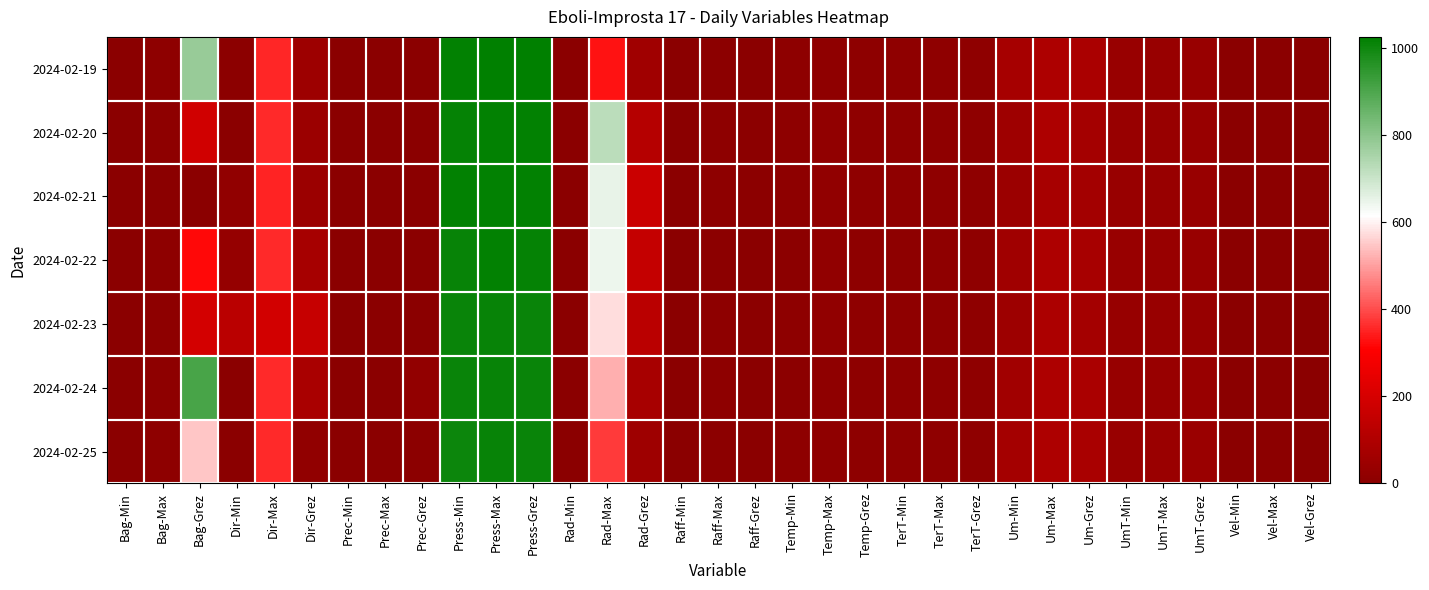

Reading left to right, transcribe all the data shown in this chart.

2024-02-19: Bag-Min=0.0	Bag-Max=10.0	Bag-Grez=777.8	Dir-Min=6.0	Dir-Max=355.0	Dir-Grez=51.0	Prec-Min=0.0	Prec-Max=0.0	Prec-Grez=0.0	Press-Min=1017.8	Press-Max=1024.5	Press-Grez=1020.7	Rad-Min=0.0	Rad-Max=328.5	Rad-Grez=57.6	Raff-Min=0.5	Raff-Max=4.6	Raff-Grez=1.8	Temp-Min=8.3	Temp-Max=15.3	Temp-Grez=11.6	TerT-Min=12.8	TerT-Max=14.0	TerT-Grez=13.4	Um-Min=74.0	Um-Max=94.0	Um-Grez=87.6	UmT-Min=38.0	UmT-Max=38.2	UmT-Grez=38.1	Vel-Min=0.3	Vel-Max=2.8	Vel-Grez=1.1
2024-02-20: Bag-Min=0.0	Bag-Max=10.0	Bag-Grez=188.0	Dir-Min=2.0	Dir-Max=358.0	Dir-Grez=47.0	Prec-Min=0.0	Prec-Max=0.0	Prec-Grez=0.0	Press-Min=1015.1	Press-Max=1018.7	Press-Grez=1016.7	Rad-Min=0.0	Rad-Max=721.6	Rad-Grez=115.7	Raff-Min=1.1	Raff-Max=10.0	Raff-Grez=6.2	Temp-Min=8.1	Temp-Max=18.3	Temp-Grez=13.4	TerT-Min=12.6	TerT-Max=14.1	TerT-Grez=13.2	Um-Min=54.0	Um-Max=94.0	Um-Grez=69.5	UmT-Min=37.2	UmT-Max=38.1	UmT-Grez=37.7	Vel-Min=0.6	Vel-Max=5.7	Vel-Grez=3.6
2024-02-21: Bag-Min=0.0	Bag-Max=0.0	Bag-Grez=0.0	Dir-Min=18.0	Dir-Max=349.0	Dir-Grez=47.0	Prec-Min=0.0	Prec-Max=0.0	Prec-Grez=0.0	Press-Min=1017.4	Press-Max=1020.4	Press-Grez=1018.8	Rad-Min=0.0	Rad-Max=649.7	Rad-Grez=171.0	Raff-Min=0.8	Raff-Max=9.9	Raff-Grez=5.3	Temp-Min=8.7	Temp-Max=18.3	Temp-Grez=12.9	TerT-Min=12.7	TerT-Max=14.4	TerT-Grez=13.4	Um-Min=45.0	Um-Max=79.0	Um-Grez=66.7	UmT-Min=36.6	UmT-Max=37.2	UmT-Grez=37.0	Vel-Min=0.6	Vel-Max=5.1	Vel-Grez=3.1
2024-02-22: Bag-Min=0.0	Bag-Max=10.0	Bag-Grez=319.2	Dir-Min=30.0	Dir-Max=359.0	Dir-Grez=76.0	Prec-Min=0.0	Prec-Max=0.0	Prec-Grez=0.0	Press-Min=1012.0	Press-Max=1018.9	Press-Grez=1016.0	Rad-Min=0.0	Rad-Max=644.0	Rad-Grez=155.3	Raff-Min=0.6	Raff-Max=6.5	Raff-Grez=3.4	Temp-Min=5.5	Temp-Max=16.5	Temp-Grez=10.2	TerT-Min=11.9	TerT-Max=14.1	TerT-Grez=12.9	Um-Min=57.0	Um-Max=94.0	Um-Grez=76.2	UmT-Min=36.1	UmT-Max=36.7	UmT-Grez=36.3	Vel-Min=0.3	Vel-Max=4.2	Vel-Grez=2.1
2024-02-23: Bag-Min=0.0	Bag-Max=10.0	Bag-Grez=195.5	Dir-Min=125.0	Dir-Max=192.0	Dir-Grez=159.0	Prec-Min=0.0	Prec-Max=0.6	Prec-Grez=3.4	Press-Min=1005.4	Press-Max=1012.0	Press-Grez=1007.3	Rad-Min=0.0	Rad-Max=576.0	Rad-Grez=125.1	Raff-Min=1.0	Raff-Max=8.9	Raff-Grez=4.3	Temp-Min=9.6	Temp-Max=18.6	Temp-Grez=14.3	TerT-Min=12.3	TerT-Max=14.5	TerT-Grez=13.4	Um-Min=50.0	Um-Max=91.0	Um-Grez=70.4	UmT-Min=35.5	UmT-Max=36.1	UmT-Grez=35.9	Vel-Min=0.5	Vel-Max=5.0	Vel-Grez=2.5
2024-02-24: Bag-Min=0.0	Bag-Max=10.0	Bag-Grez=905.7	Dir-Min=0.0	Dir-Max=357.0	Dir-Grez=84.0	Prec-Min=0.0	Prec-Max=1.8	Prec-Grez=21.0	Press-Min=1005.6	Press-Max=1009.4	Press-Grez=1008.1	Rad-Min=0.0	Rad-Max=517.2	Rad-Grez=76.9	Raff-Min=0.5	Raff-Max=8.8	Raff-Grez=2.5	Temp-Min=8.0	Temp-Max=14.7	Temp-Grez=11.0	TerT-Min=13.2	TerT-Max=14.2	TerT-Grez=13.8	Um-Min=62.0	Um-Max=94.0	Um-Grez=86.4	UmT-Min=35.5	UmT-Max=40.0	UmT-Grez=38.8	Vel-Min=0.4	Vel-Max=5.2	Vel-Grez=1.5
2024-02-25: Bag-Min=0.0	Bag-Max=10.0	Bag-Grez=546.0	Dir-Min=1.0	Dir-Max=357.0	Dir-Grez=18.0	Prec-Min=0.0	Prec-Max=0.4	Prec-Grez=6.2	Press-Min=1003.2	Press-Max=1008.7	Press-Grez=1005.4	Rad-Min=0.0	Rad-Max=378.6	Rad-Grez=52.6	Raff-Min=0.8	Raff-Max=7.9	Raff-Grez=3.0	Temp-Min=9.0	Temp-Max=14.2	Temp-Grez=11.0	TerT-Min=12.7	TerT-Max=13.4	TerT-Grez=13.0	Um-Min=70.0	Um-Max=93.0	Um-Grez=83.1	UmT-Min=40.0	UmT-Max=42.0	UmT-Grez=41.1	Vel-Min=0.6	Vel-Max=4.3	Vel-Grez=1.8